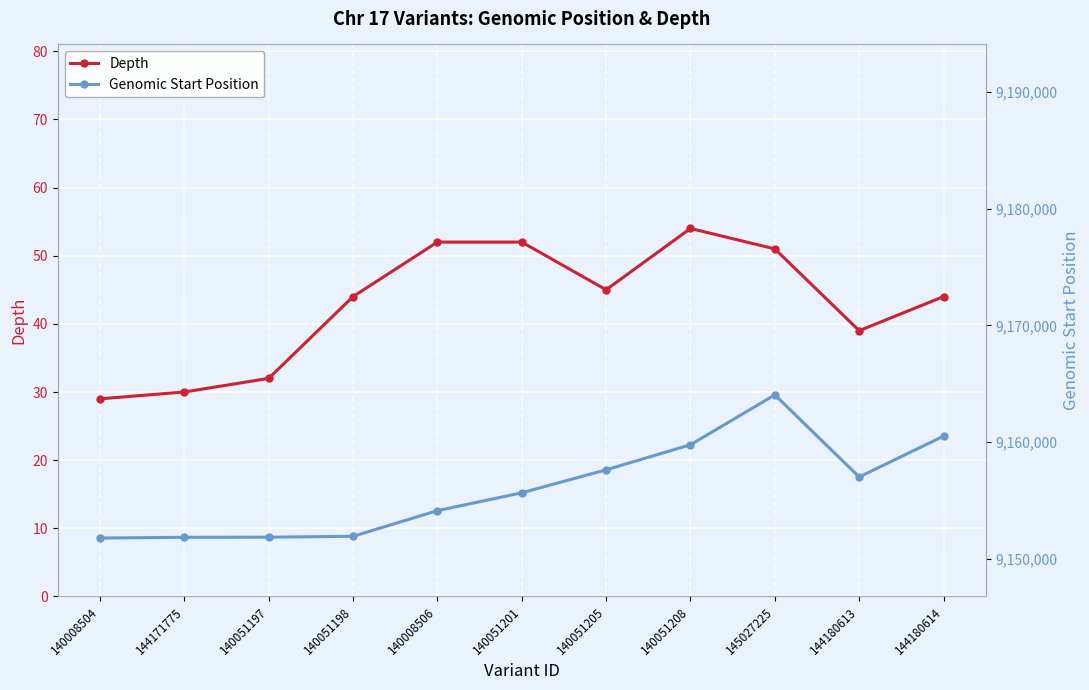

True or false: Genomic Start Position and Depth intersect in this chart.

False